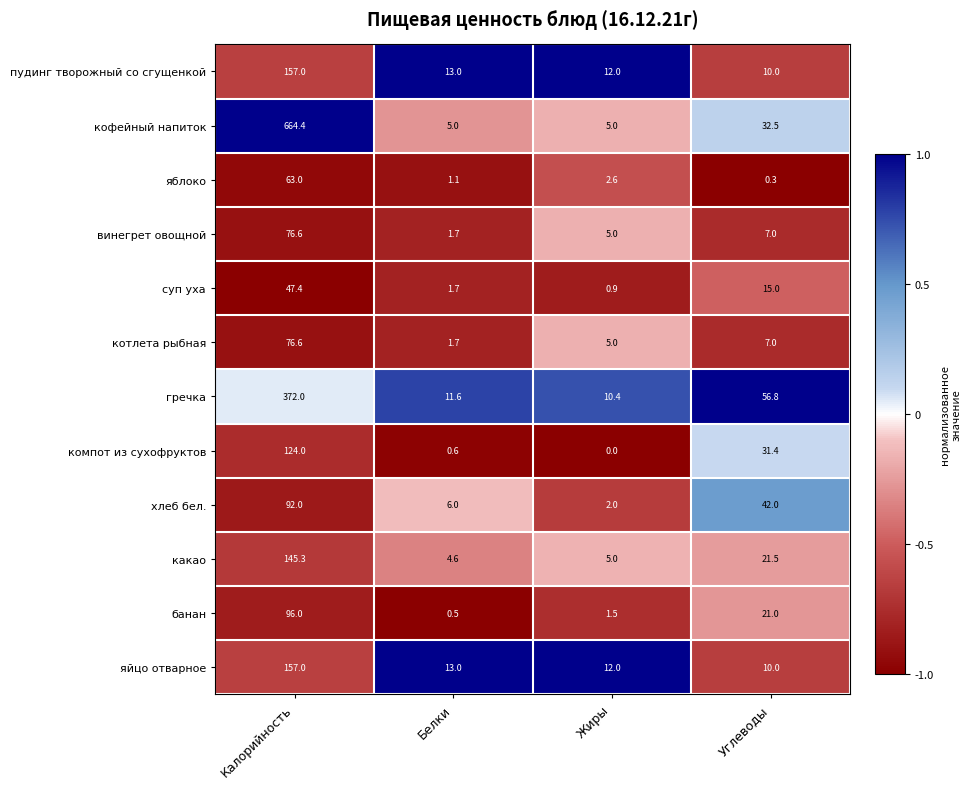

Read the винегрет овощной value at Жиры.

5.0